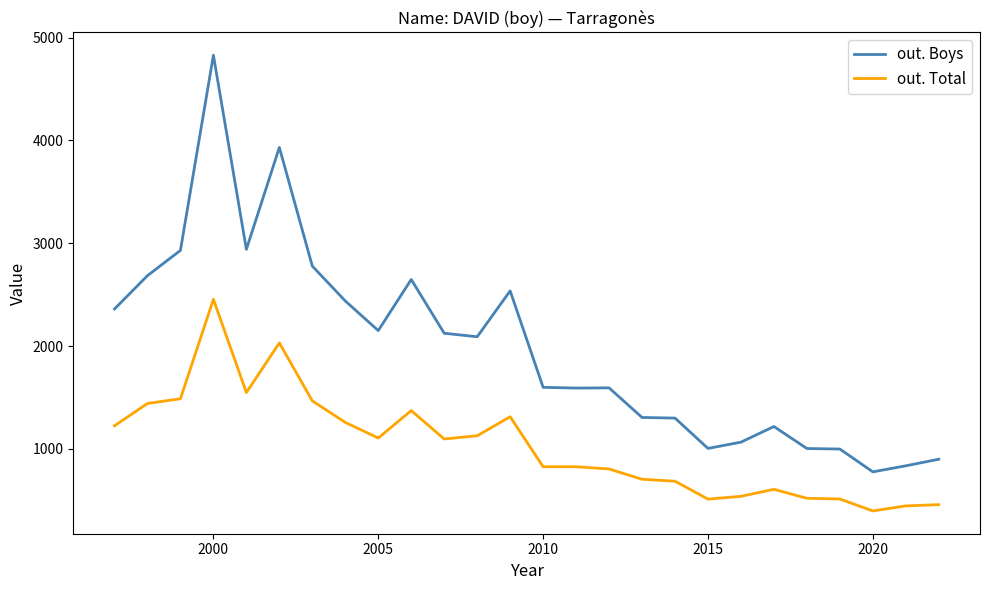

Which series has the widest spread of values?

out. Boys